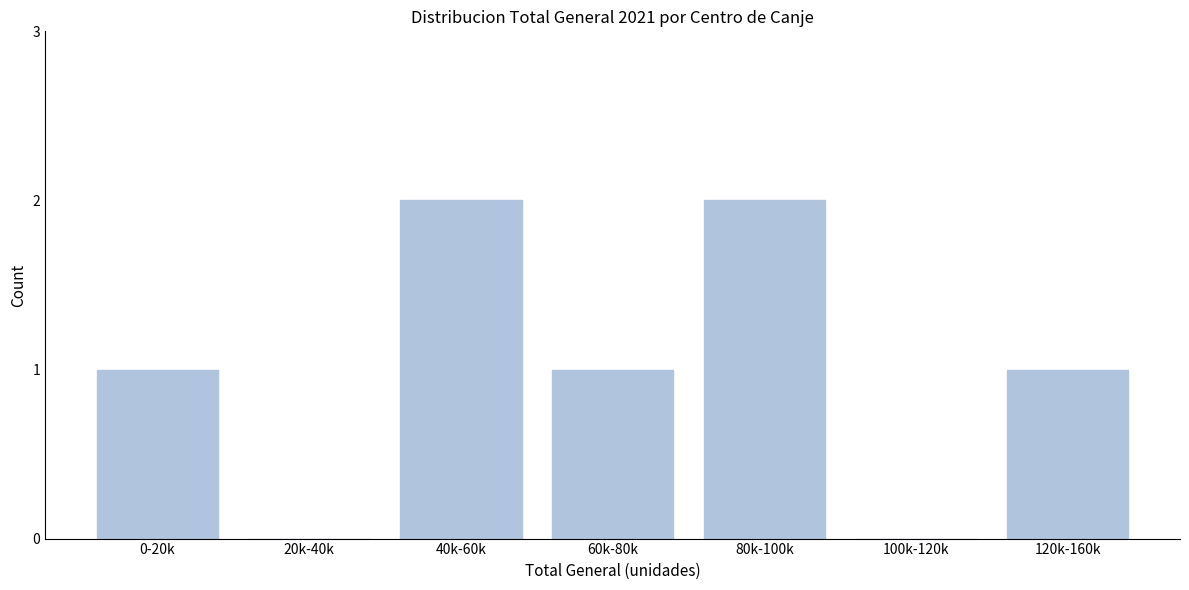

Reading left to right, list all the values displayed in this chart.

0-20k=1	20k-40k=0	40k-60k=2	60k-80k=1	80k-100k=2	100k-120k=0	120k-160k=1